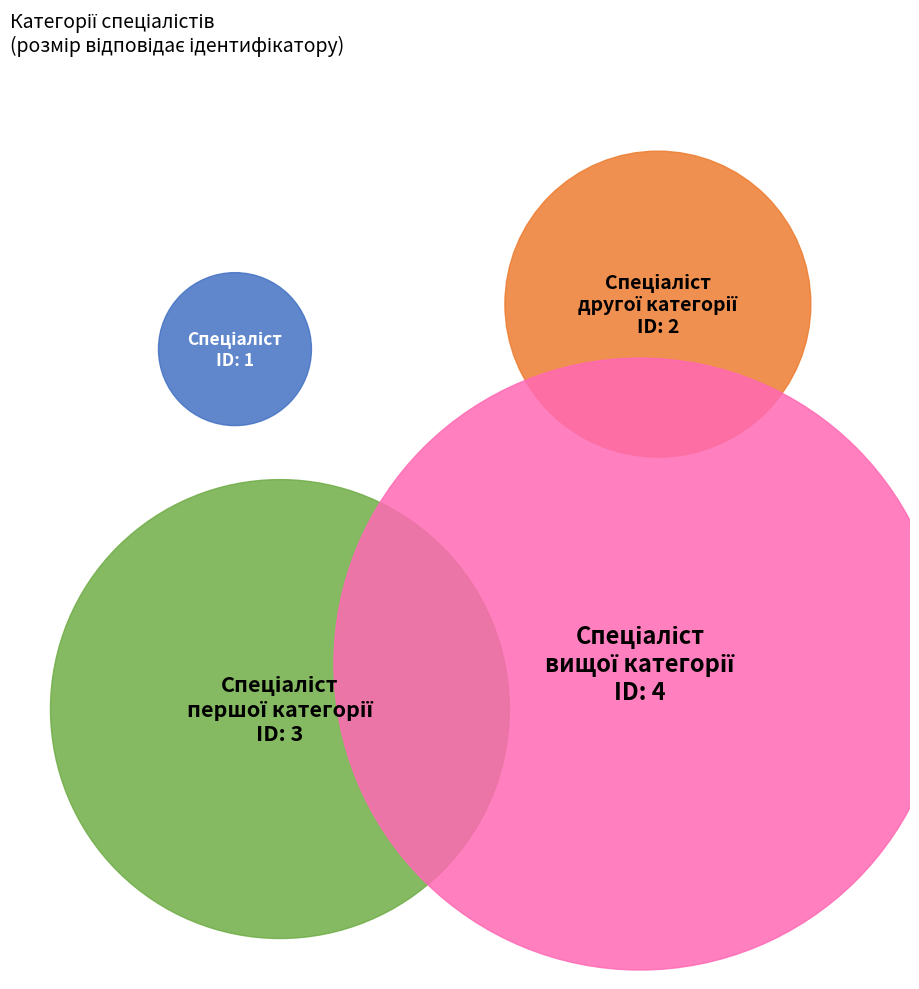

To the nearest percent, what is the combined percentage of Спеціаліст and Спеціаліст першої категорії?

40%